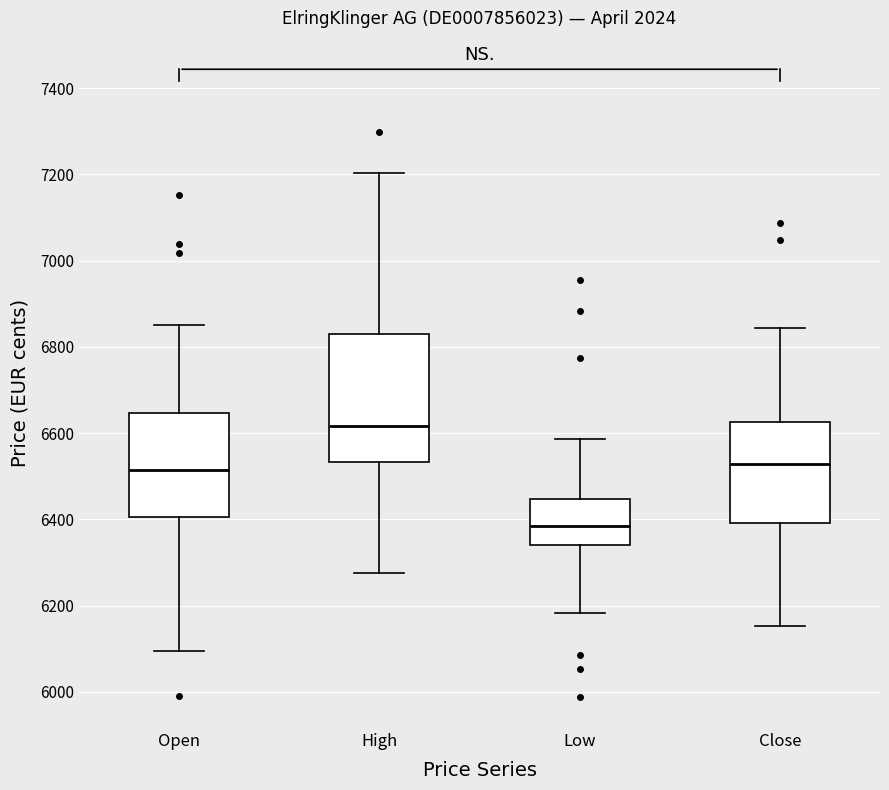

Reading left to right, transcribe this box plot: for each box, give where its median line is, the range the box spans, and where its two whiskers end, as read against the y-axis. The values are not printed on the chart, so give them approximately, as read against the axis.

Open: median 6520, box 6400 to 6640, whiskers 6100 to 6860
High: median 6620, box 6540 to 6820, whiskers 6280 to 7200
Low: median 6380, box 6340 to 6440, whiskers 6180 to 6580
Close: median 6520, box 6400 to 6620, whiskers 6160 to 6840